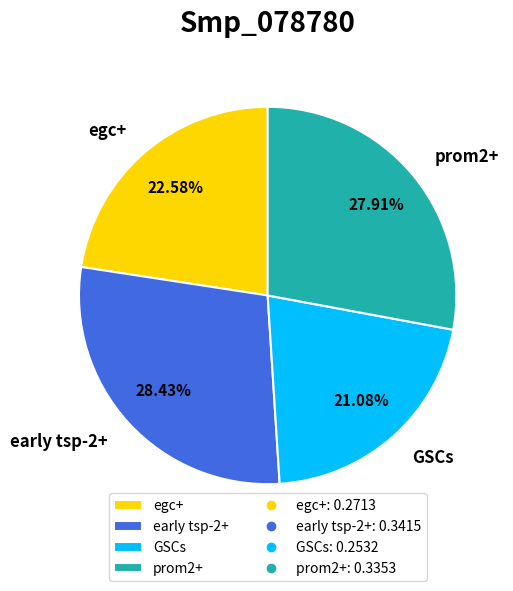

Which slice is the largest?

early tsp-2+